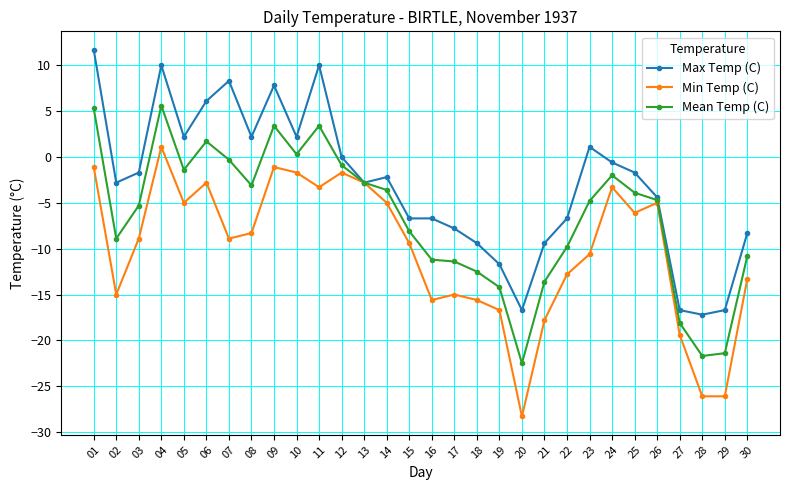

List the series in order of their overall mean, highest first.

Max Temp (C), Mean Temp (C), Min Temp (C)